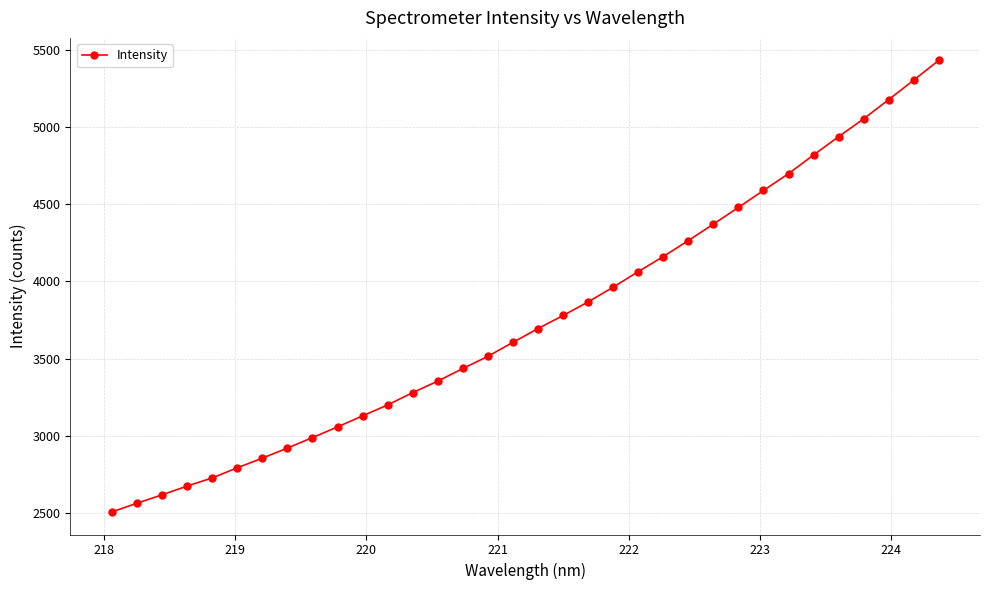

What is the difference between the maximum and minimum values?

2921.9